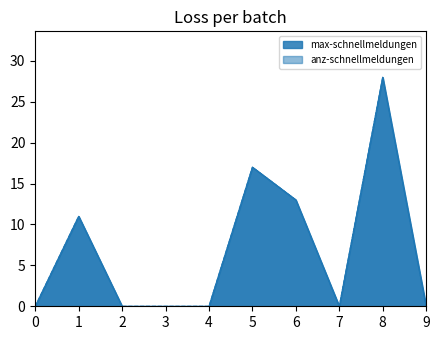

True or false: max-schnellmeldungen and anz-schnellmeldungen cross at least once.

False